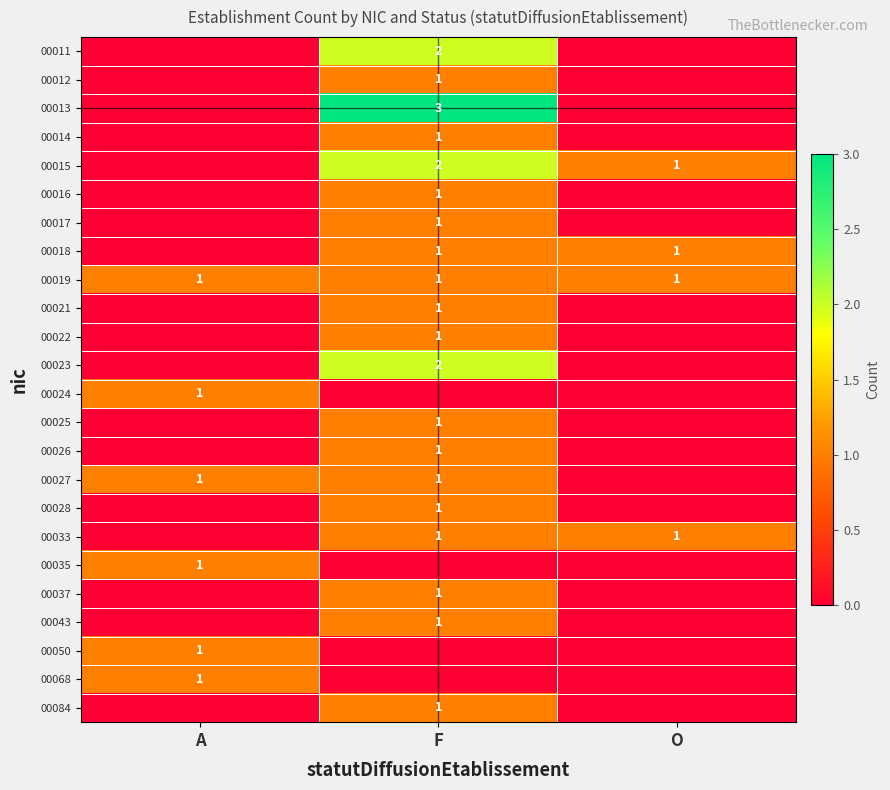

True or false: 00017 has a value of 0 at F.

False